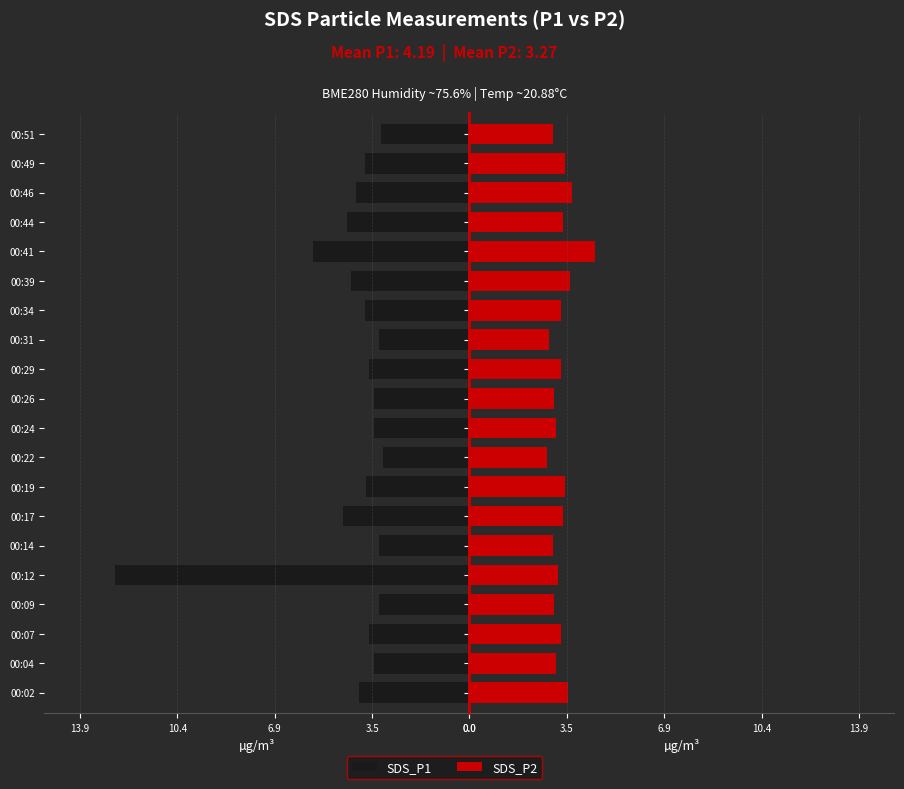

The value of SDS_P2 at 00:04 is 5.2. True or false?

False